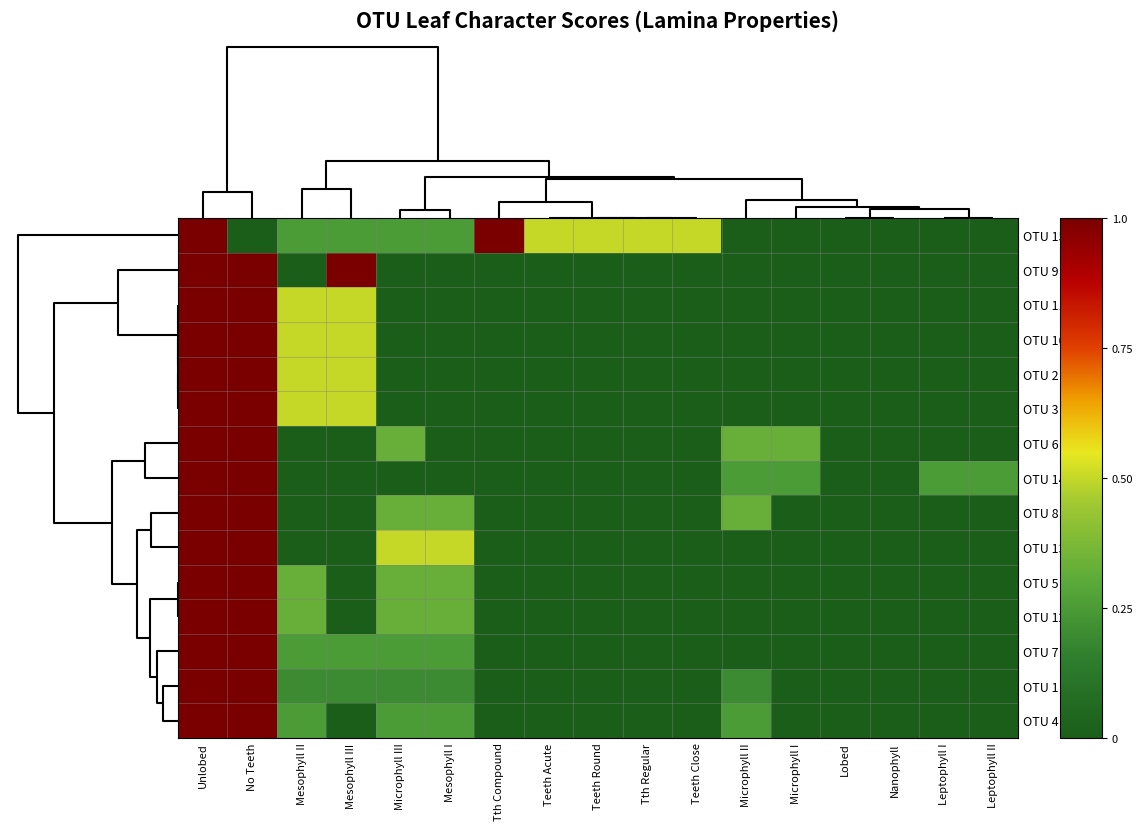

Which series has the widest spread of values?

OTU 15